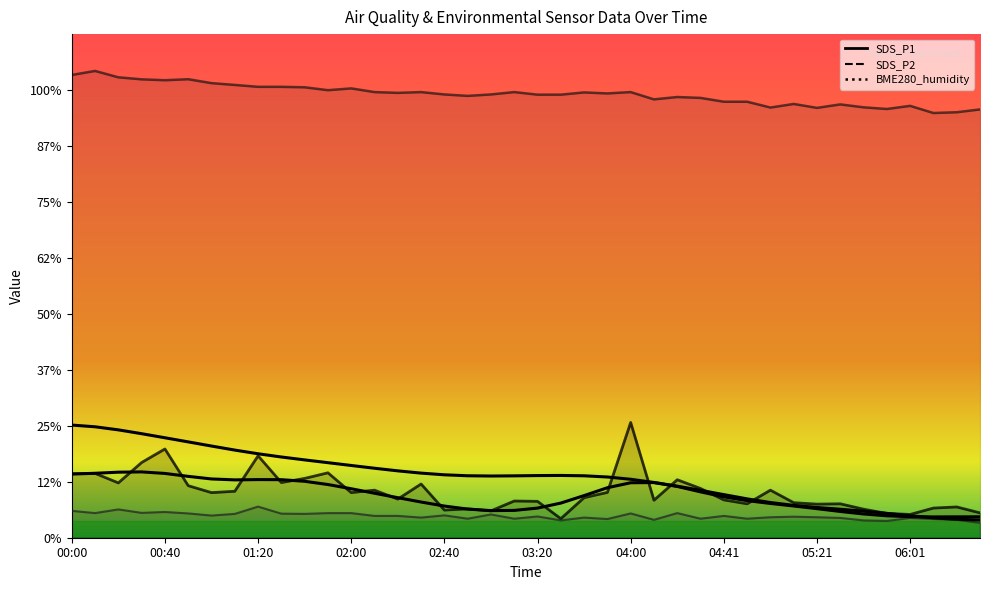

Is it true that SDS_P1 equals 1.2 at 06:31?

False